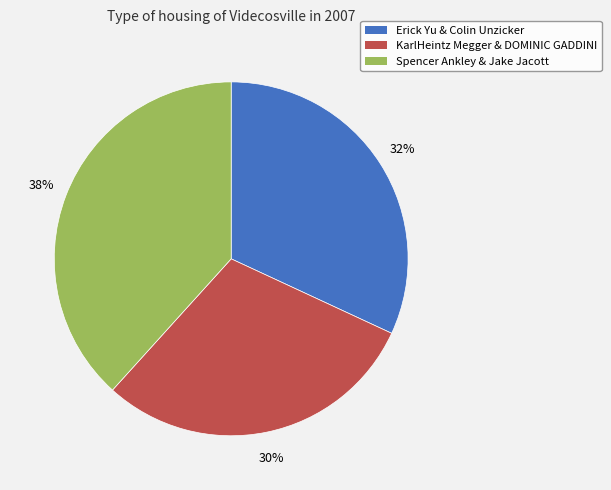

To the nearest percent, what percentage of the pie is Erick Yu & Colin Unzicker?

32%